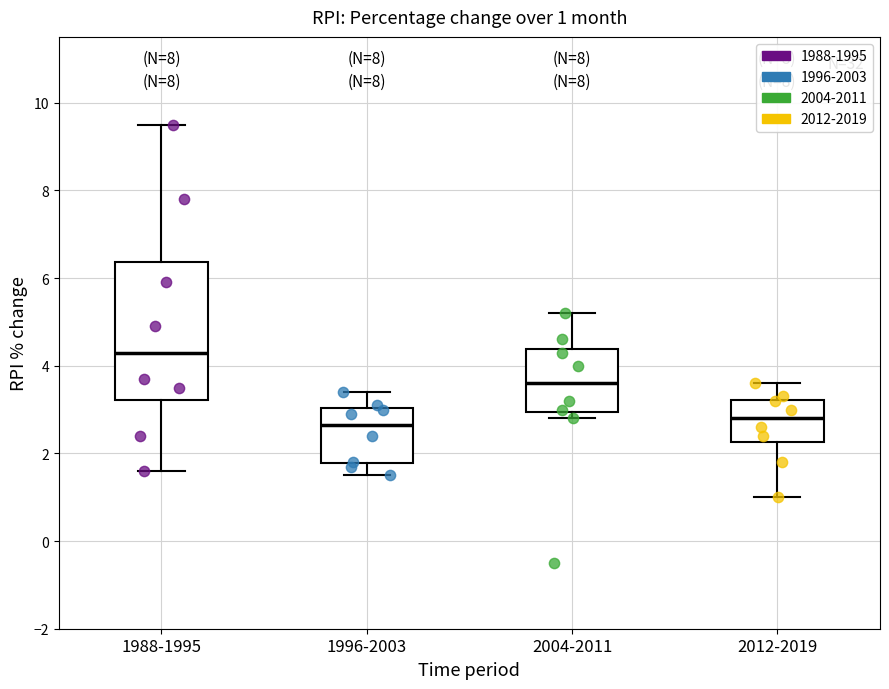

Which box's median line is the highest?

1988-1995